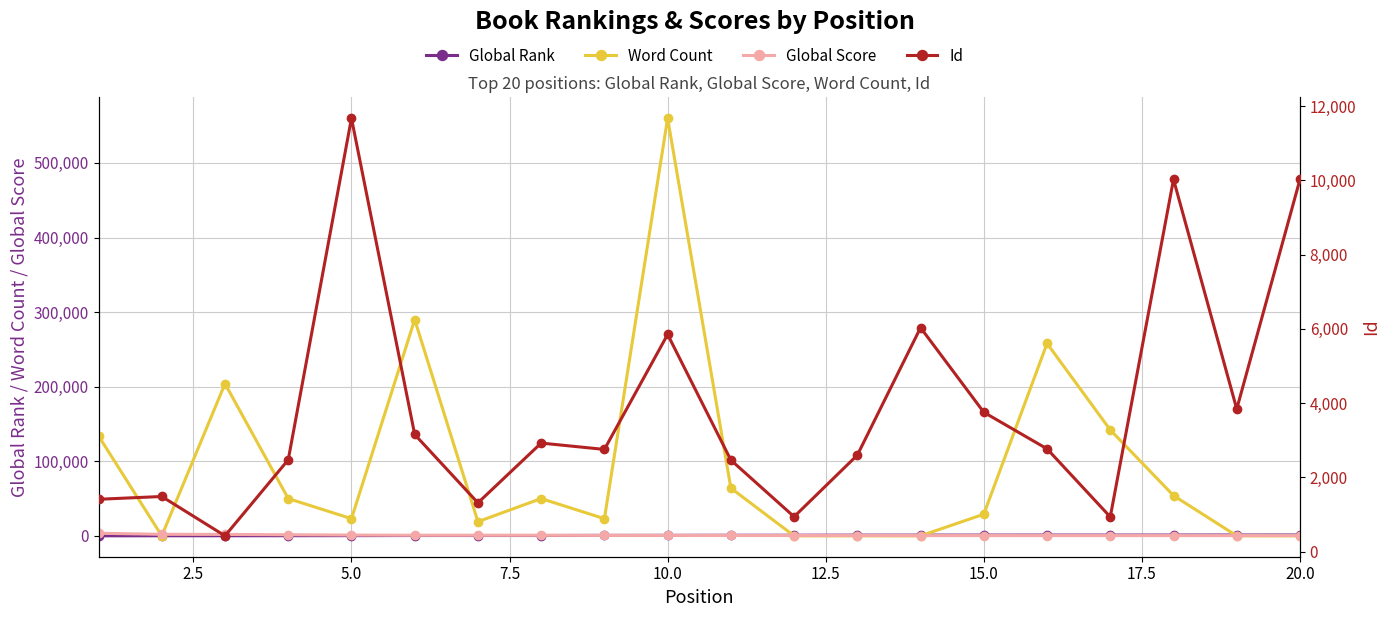

Which series has the widest spread of values?

Word Count